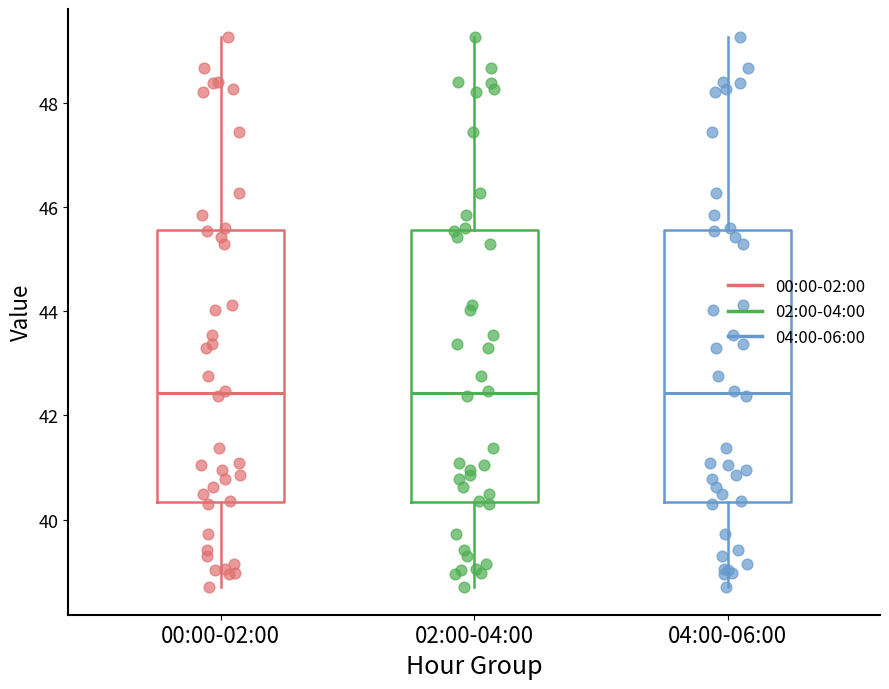

Reading left to right, transcribe this box plot: for each box, give where its median line is, the range the box spans, and where its two whiskers end, as read against the y-axis. The values are not printed on the chart, so give them approximately, as read against the axis.

00:00-02:00: median 42.4, box 40.4 to 45.6, whiskers 38.8 to 49.2
02:00-04:00: median 42.4, box 40.4 to 45.6, whiskers 38.8 to 49.2
04:00-06:00: median 42.4, box 40.4 to 45.6, whiskers 38.8 to 49.2